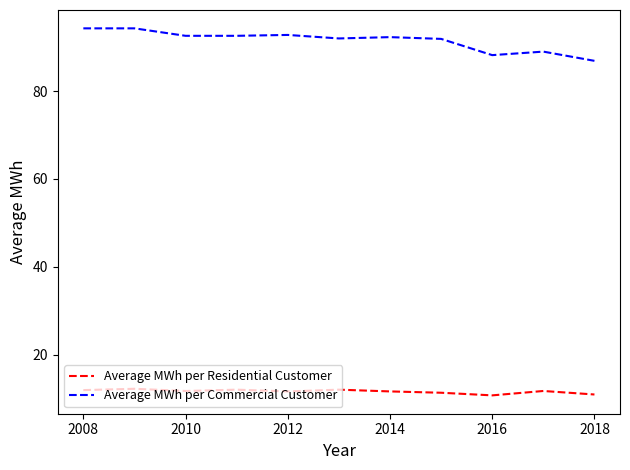

True or false: Average MWh per Commercial Customer and Average MWh per Residential Customer cross at least once.

False